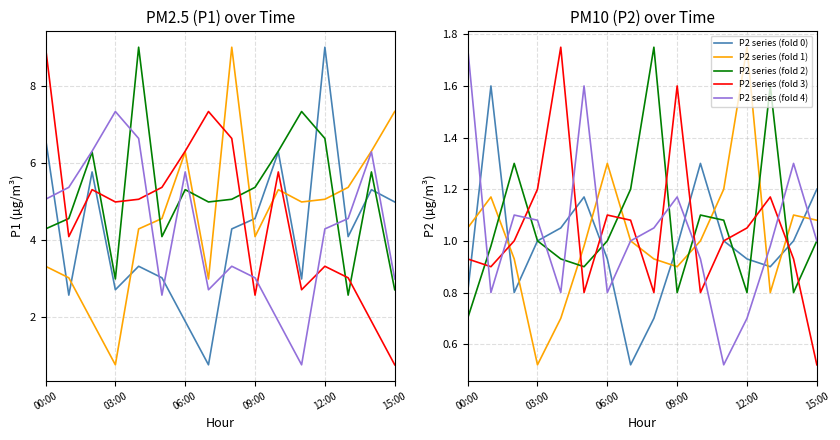

True or false: P1 and P2 intersect in this chart.

False